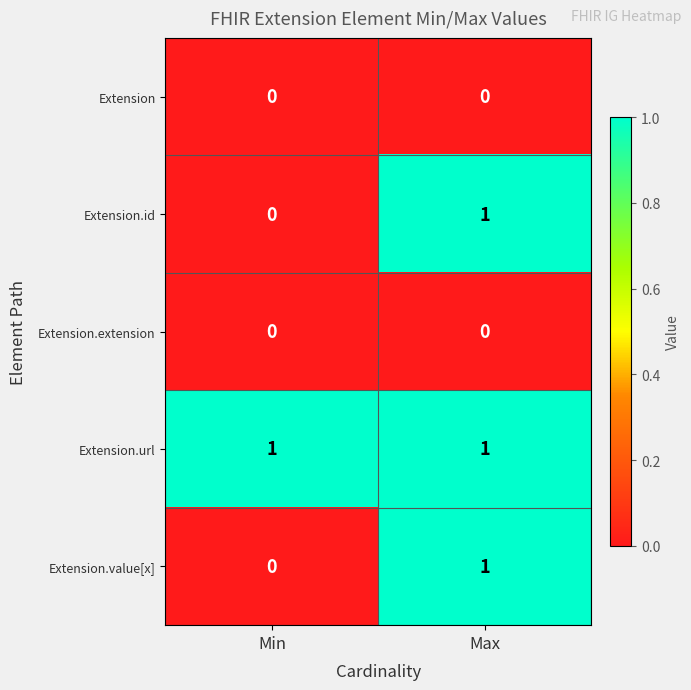

The value of Extension.value[x] at Max is 1. True or false?

True